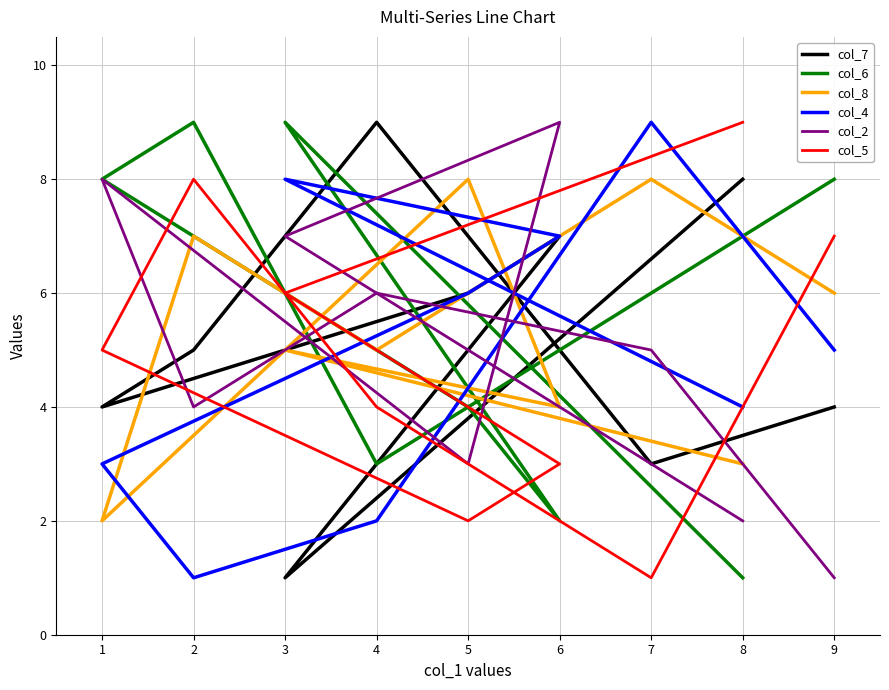

The value of col_2 at 9 is 1. True or false?

False